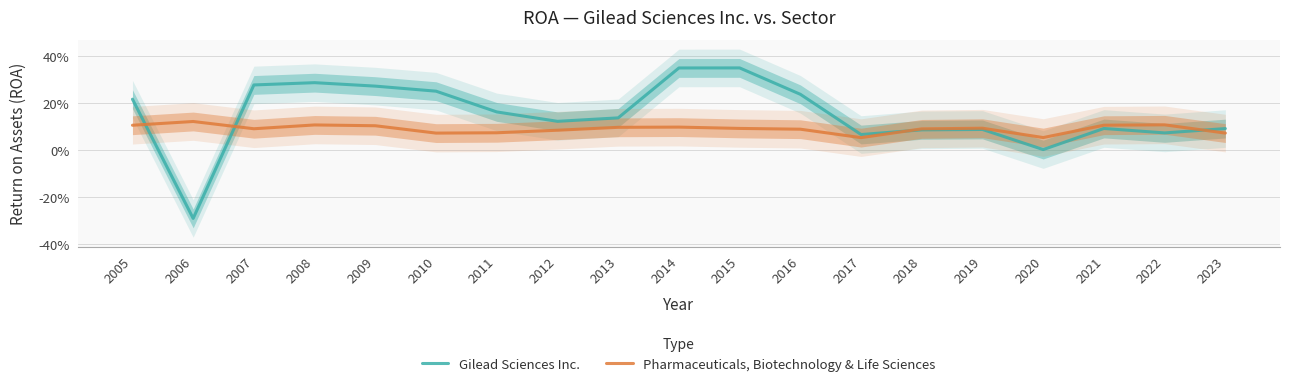

What is the average value of the Pharmaceuticals, Biotechnology & Life Sciences series?

0.1